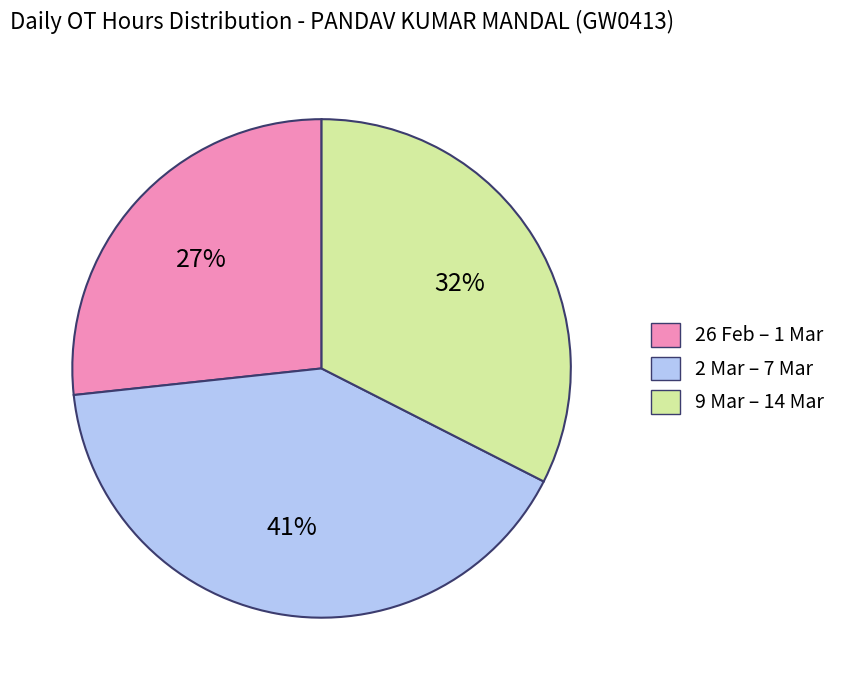

Is there any slice that represents more than half of the pie?

No